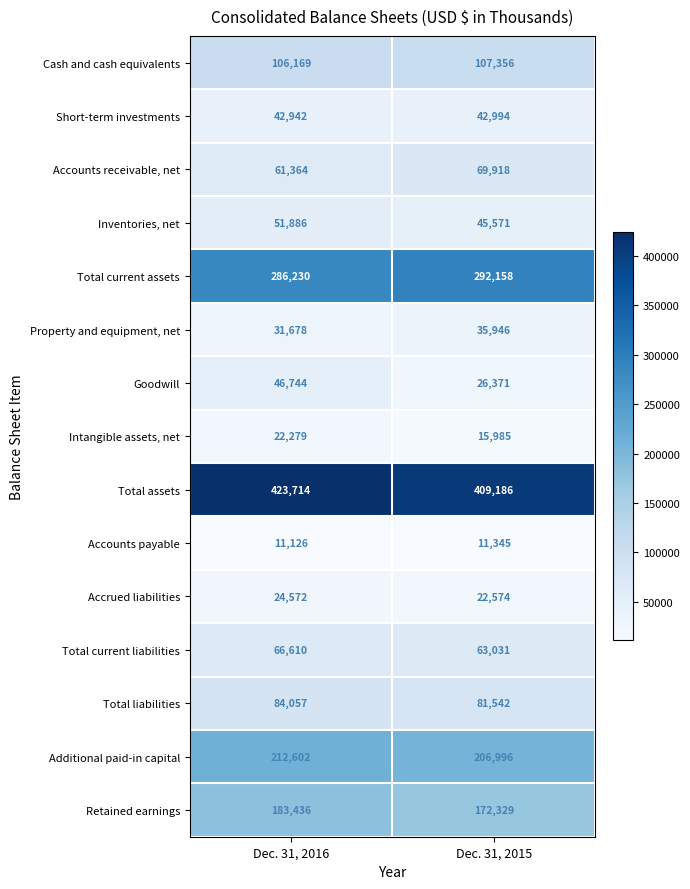

Reading right to left, extract all data points from this chart.

Cash and cash equivalents: Dec. 31, 2015=107356	Dec. 31, 2016=106169
Short-term investments: Dec. 31, 2015=42994	Dec. 31, 2016=42942
Accounts receivable, net: Dec. 31, 2015=69918	Dec. 31, 2016=61364
Inventories, net: Dec. 31, 2015=45571	Dec. 31, 2016=51886
Total current assets: Dec. 31, 2015=292158	Dec. 31, 2016=286230
Property and equipment, net: Dec. 31, 2015=35946	Dec. 31, 2016=31678
Goodwill: Dec. 31, 2015=26371	Dec. 31, 2016=46744
Intangible assets, net: Dec. 31, 2015=15985	Dec. 31, 2016=22279
Total assets: Dec. 31, 2015=409186	Dec. 31, 2016=423714
Accounts payable: Dec. 31, 2015=11345	Dec. 31, 2016=11126
Accrued liabilities: Dec. 31, 2015=22574	Dec. 31, 2016=24572
Total current liabilities: Dec. 31, 2015=63031	Dec. 31, 2016=66610
Total liabilities: Dec. 31, 2015=81542	Dec. 31, 2016=84057
Additional paid-in capital: Dec. 31, 2015=206996	Dec. 31, 2016=212602
Retained earnings: Dec. 31, 2015=172329	Dec. 31, 2016=183436